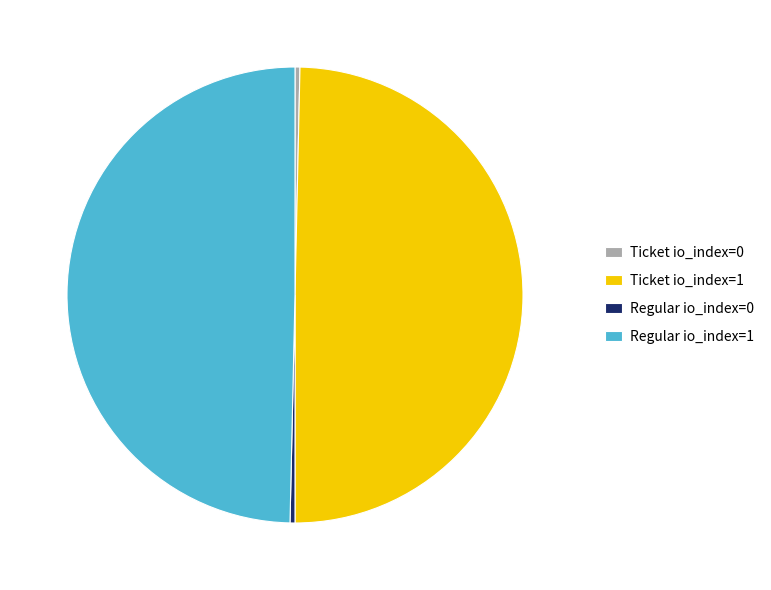

What is the ratio of the value at Ticket io_index=1 to the value at Regular io_index=1?

1.0